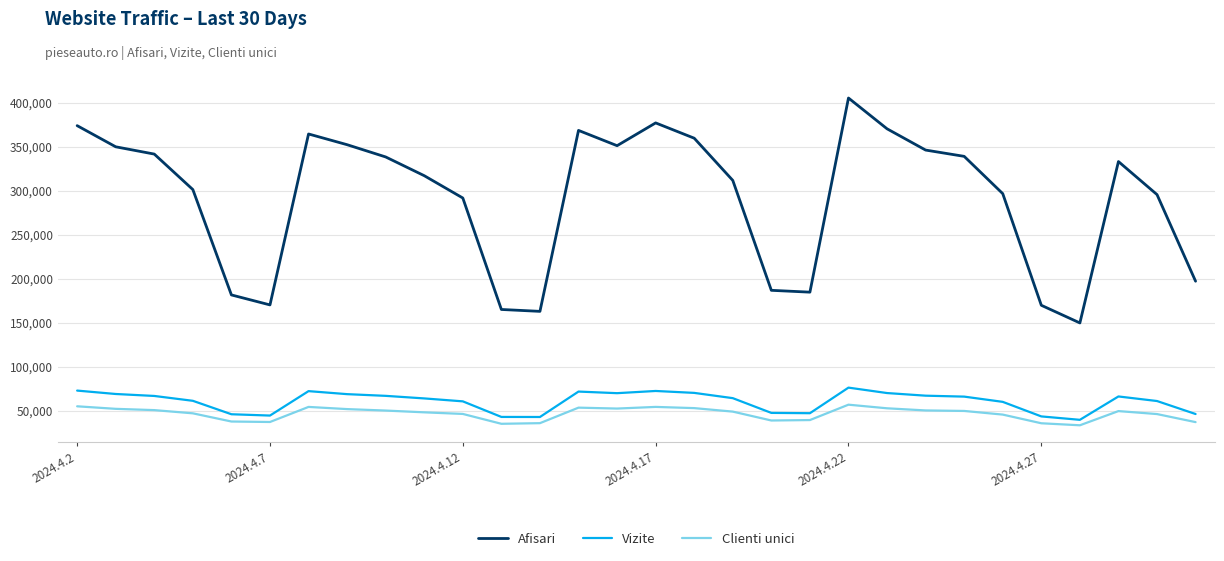

Which series has the largest total across all categories?

Afisari